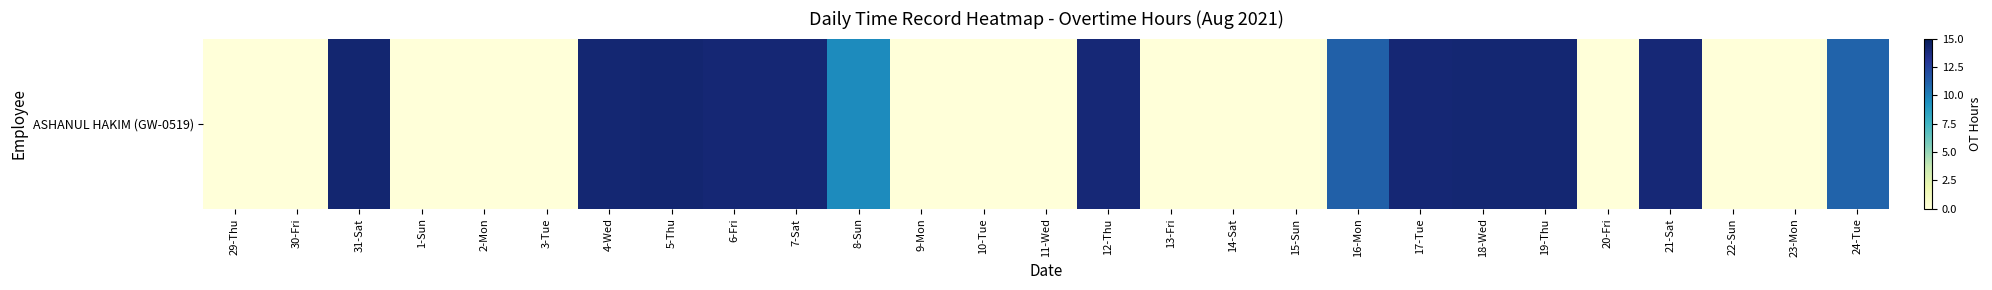

Reading right to left, transcribe all the data shown in this chart.

24-Tue=11.0	23-Mon=0.0	22-Sun=0.0	21-Sat=14.0	20-Fri=0.0	19-Thu=14.1	18-Wed=14.1	17-Tue=14.1	16-Mon=11.2	15-Sun=0.0	14-Sat=0.0	13-Fri=0.0	12-Thu=14.0	11-Wed=0.0	10-Tue=0.0	9-Mon=0.0	8-Sun=9.6	7-Sat=14.1	6-Fri=14.1	5-Thu=14.2	4-Wed=14.1	3-Tue=0.0	2-Mon=0.0	1-Sun=0.0	31-Sat=14.2	30-Fri=0.0	29-Thu=0.0